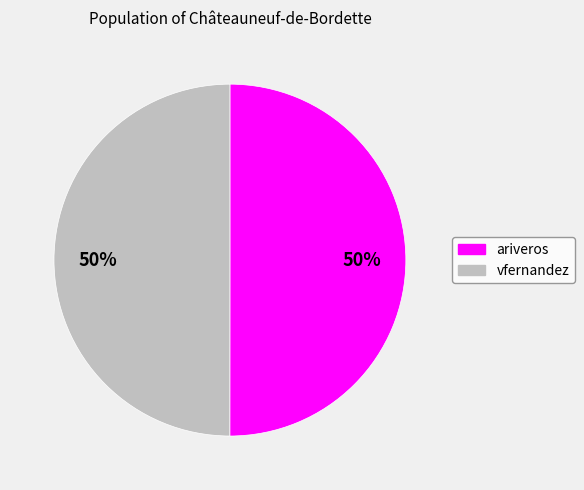

The vfernandez slice represents 50% of the pie. True or false?

True